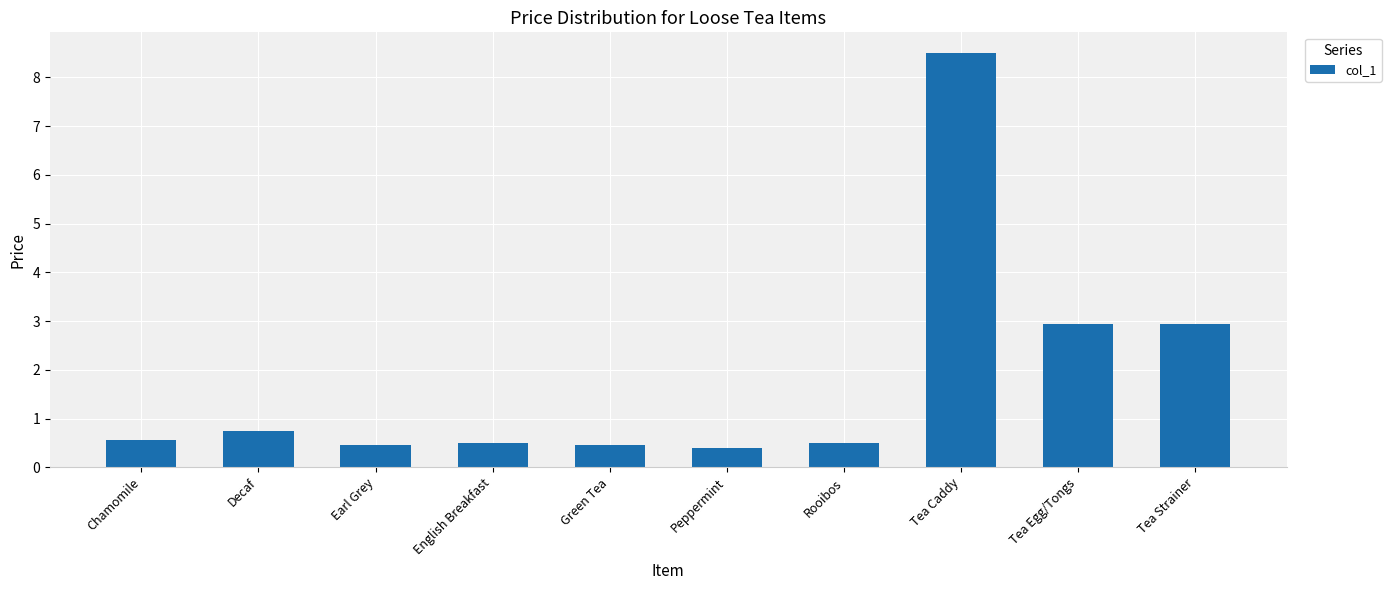

What is the value of the 8th bar from the left?

8.5